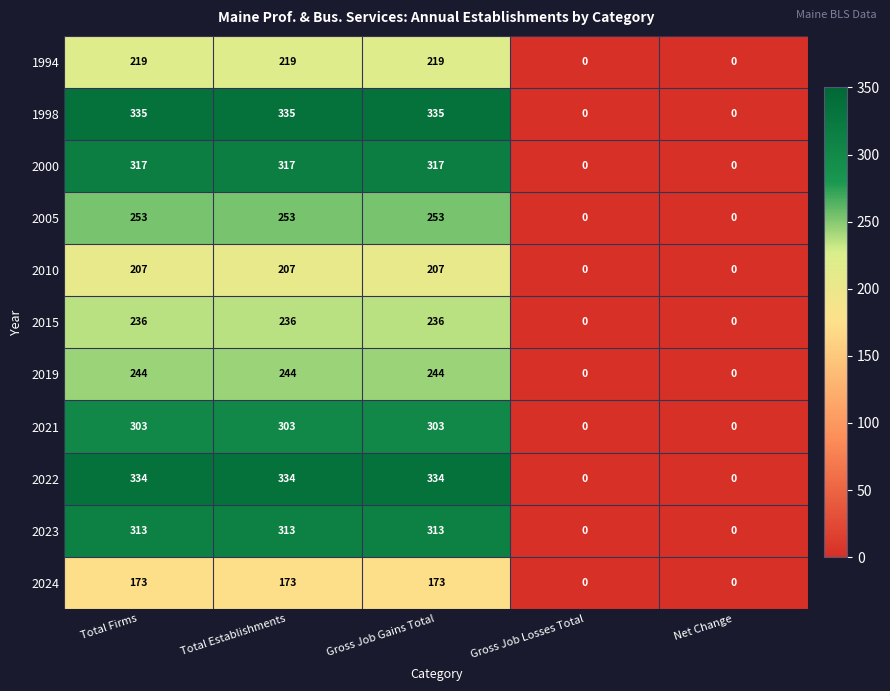

List the series in order of their peak value, lowest first.

2024, 2010, 1994, 2015, 2019, 2005, 2021, 2023, 2000, 2022, 1998